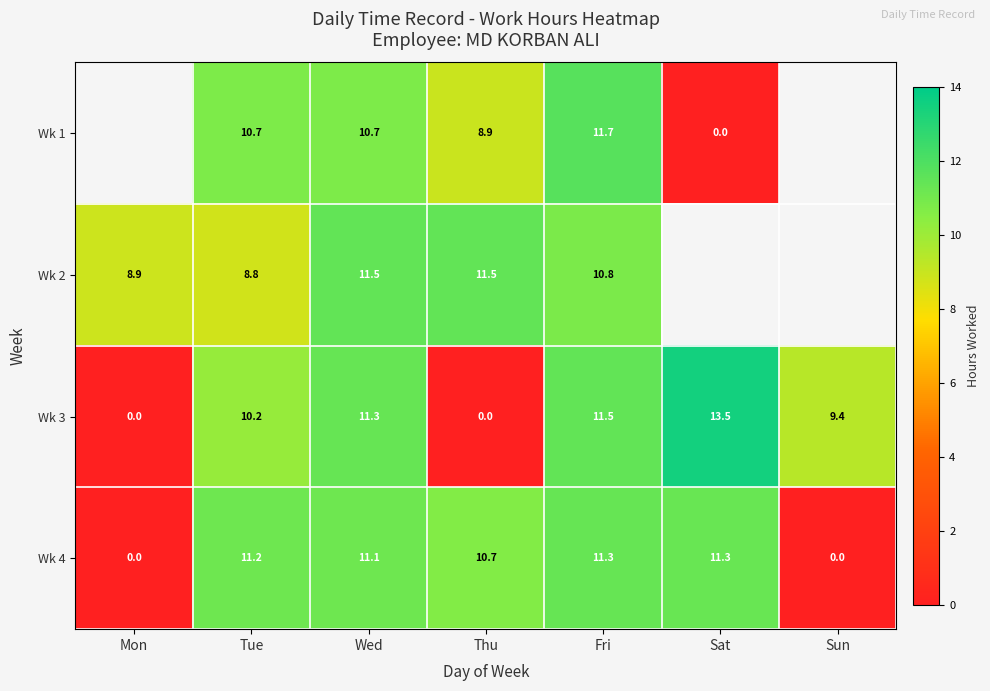

The value of Wk 4 at Mon is 6.7. True or false?

False